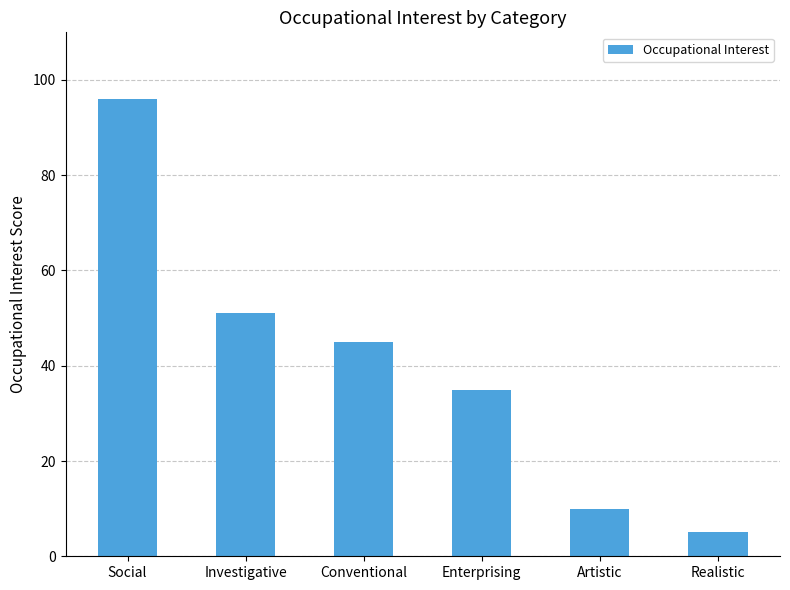

What is the sum of all values?

242